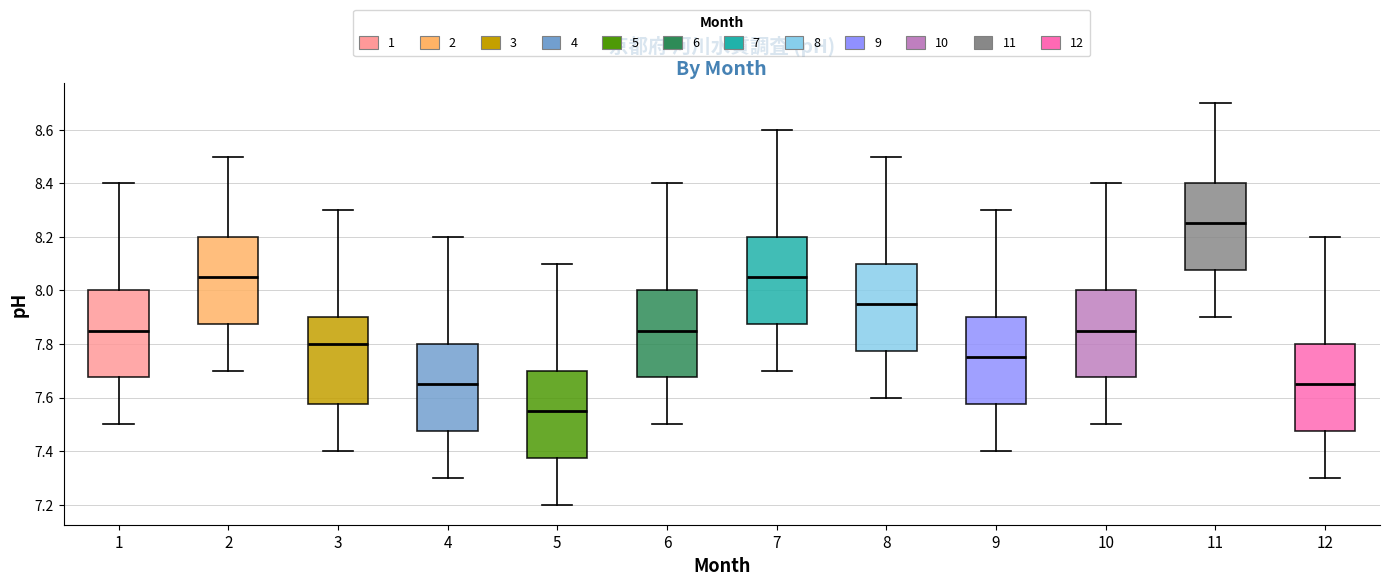

Reading left to right, read every box against the y-axis: the position of its median line, the range the box covers, and the ends of its whiskers. The values are not printed on the chart, so give them approximately, as read against the axis.

1: median 7.86, box 7.68 to 8.00, whiskers 7.50 to 8.40
2: median 8.06, box 7.88 to 8.20, whiskers 7.70 to 8.50
3: median 7.80, box 7.58 to 7.90, whiskers 7.40 to 8.30
4: median 7.66, box 7.48 to 7.80, whiskers 7.30 to 8.20
5: median 7.56, box 7.38 to 7.70, whiskers 7.20 to 8.10
6: median 7.86, box 7.68 to 8.00, whiskers 7.50 to 8.40
7: median 8.06, box 7.88 to 8.20, whiskers 7.70 to 8.60
8: median 7.96, box 7.78 to 8.10, whiskers 7.60 to 8.50
9: median 7.76, box 7.58 to 7.90, whiskers 7.40 to 8.30
10: median 7.86, box 7.68 to 8.00, whiskers 7.50 to 8.40
11: median 8.26, box 8.08 to 8.40, whiskers 7.90 to 8.70
12: median 7.66, box 7.48 to 7.80, whiskers 7.30 to 8.20